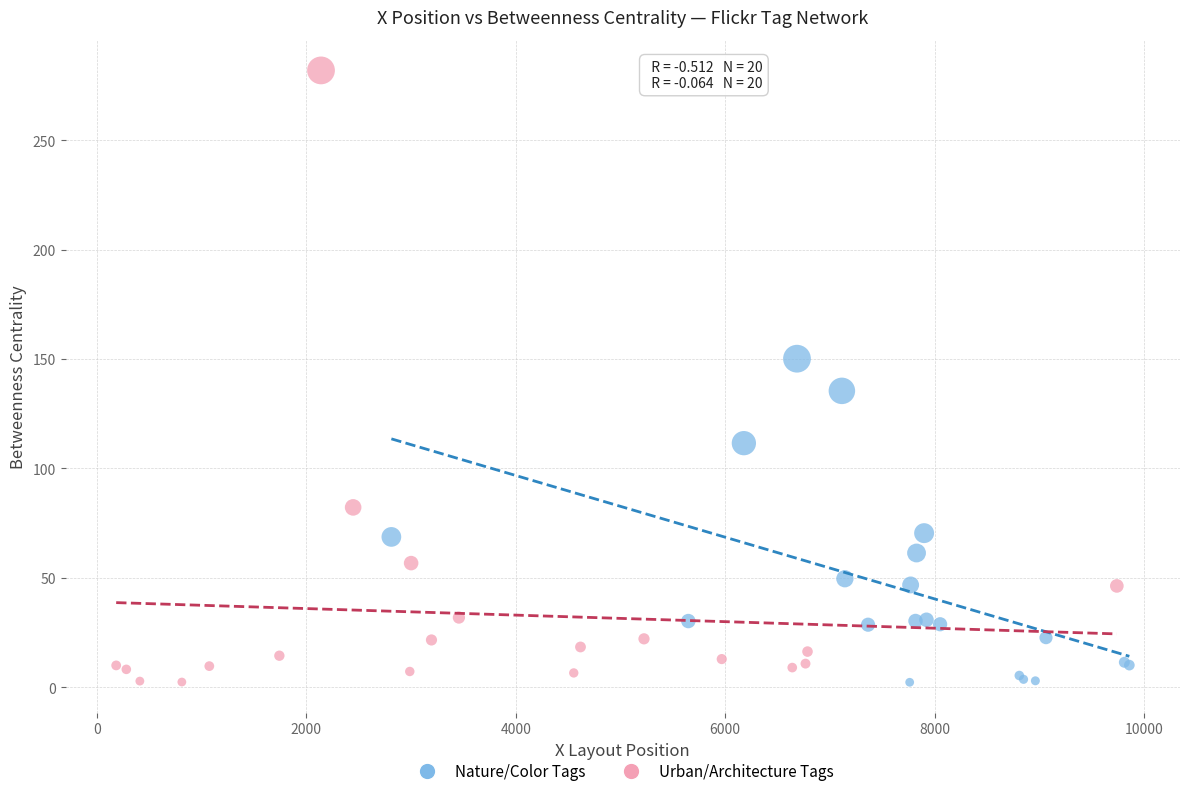

What are all the series names shown in the legend?

Nature/Color Tags, Urban/Architecture Tags